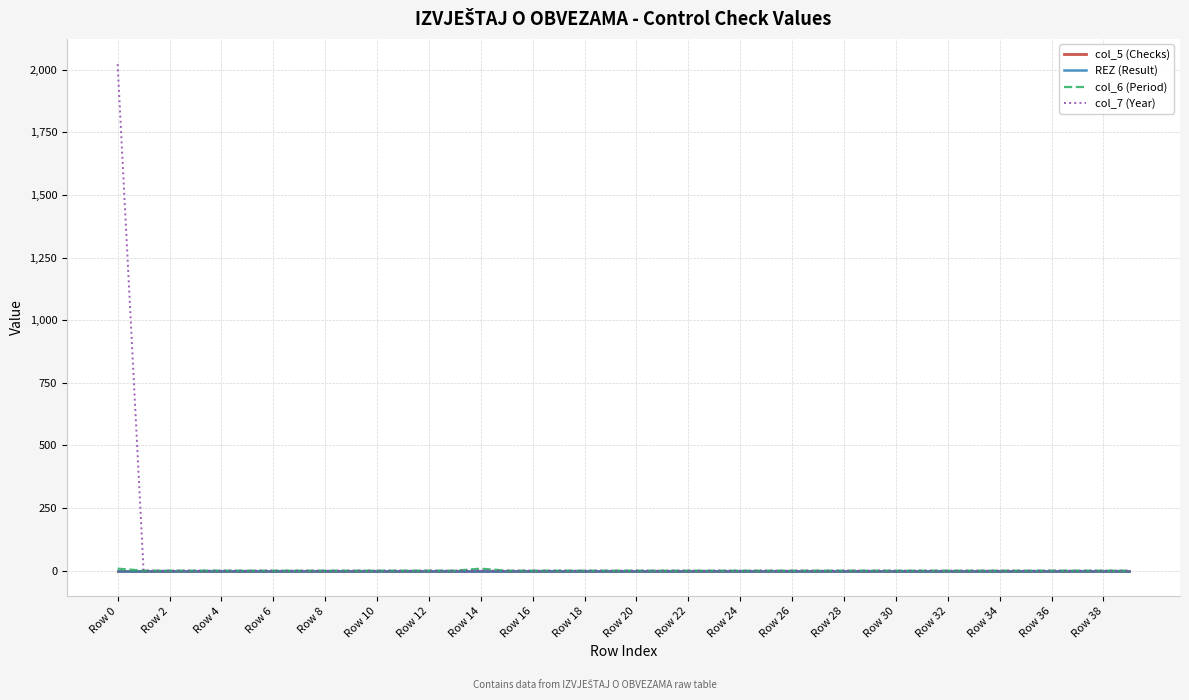

At which category does the chart reach its minimum across all series?

Row 0